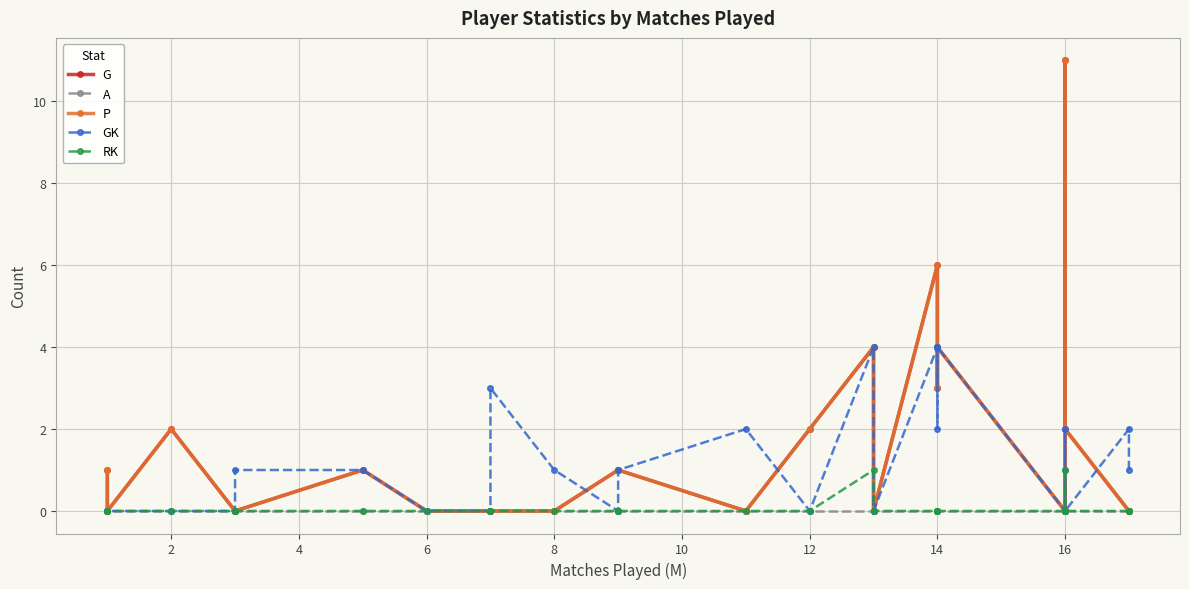

The G series shows 0 at 16. True or false?

True